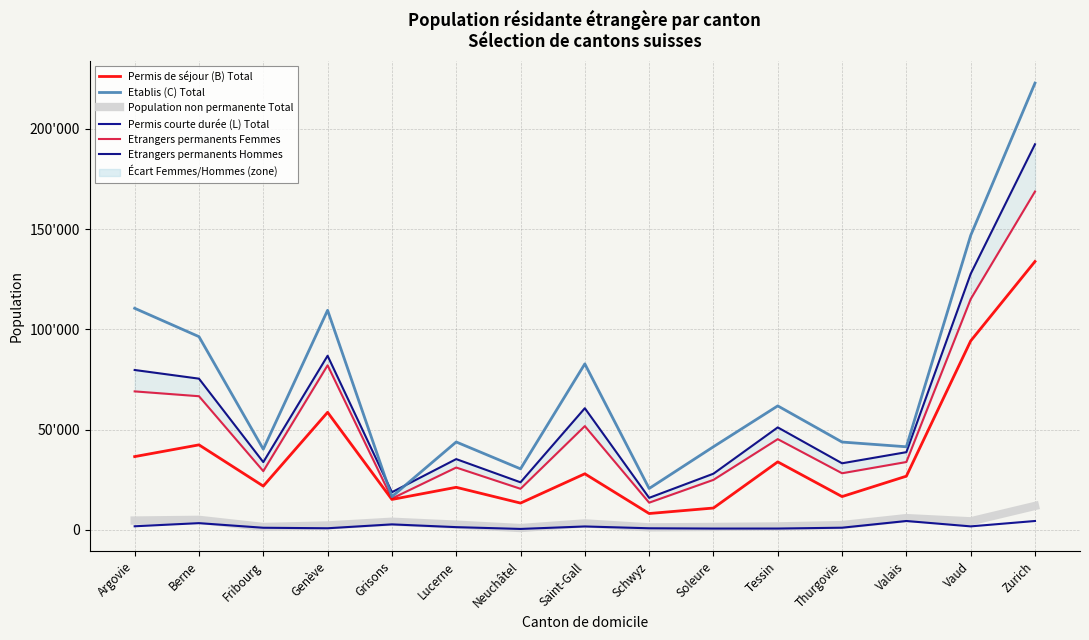

Read the Etablis (C) Total value at Fribourg, to the nearest 10.

40200